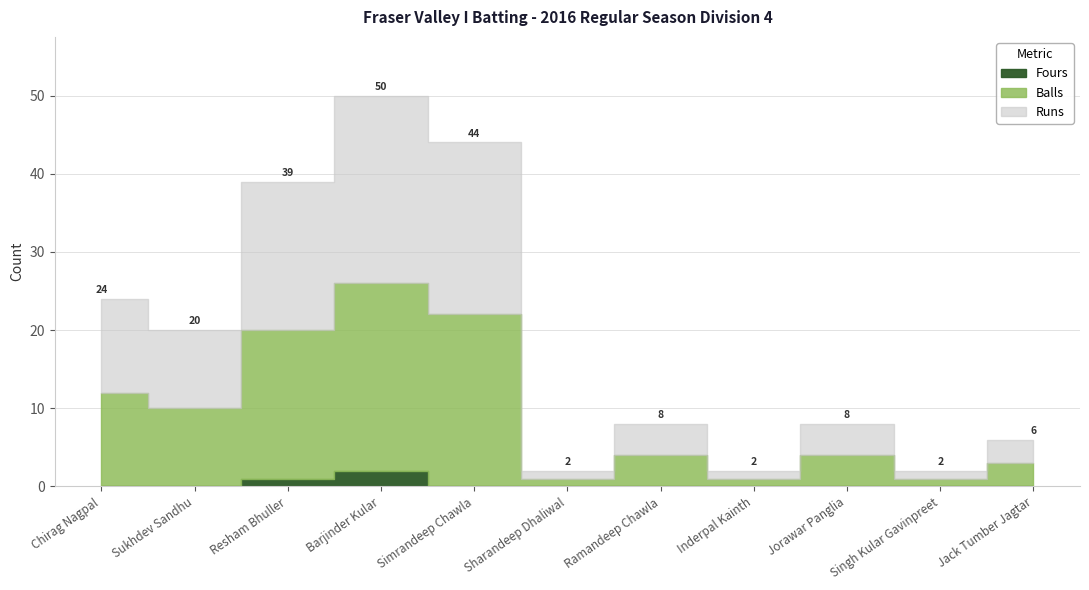

How many lines are shown in the chart?

3